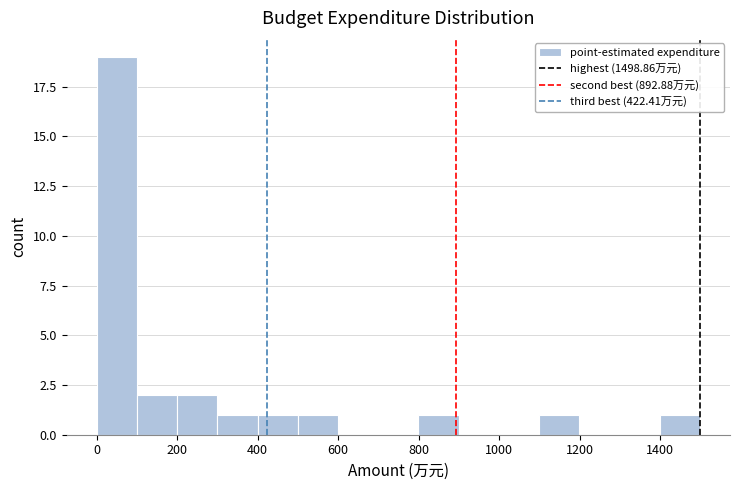

Reading left to right, transcribe this chart: for each bar, give the range it covers on the x-axis and its height. Neither the bar edges nor the heights are printed on the chart, so give them approximately, as read against the axes.

0 to 100: 19
100 to 200: 2
200 to 300: 2
300 to 400: 1
400 to 500: 1
500 to 600: 1
600 to 700: 0
700 to 800: 0
800 to 900: 1
900 to 1000: 0
1000 to 1100: 0
1100 to 1200: 1
1200 to 1300: 0
1300 to 1400: 0
1400 to 1500: 1